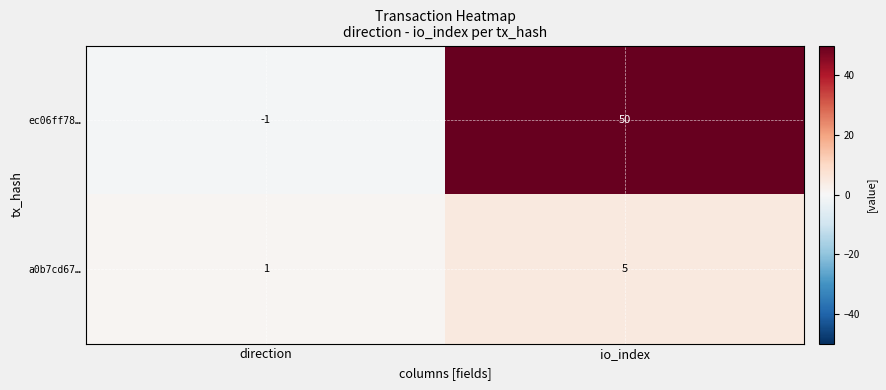

What is the sum of the a0b7cd67… values at io_index and direction?

6